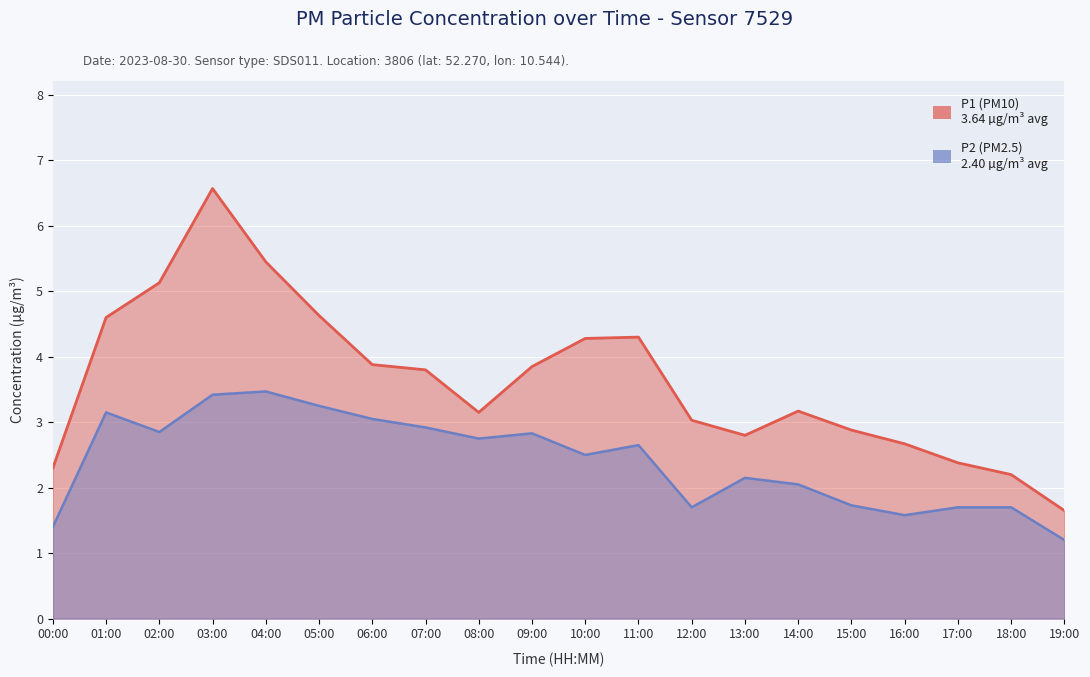

What is the highest value of the P2 series?

3.5